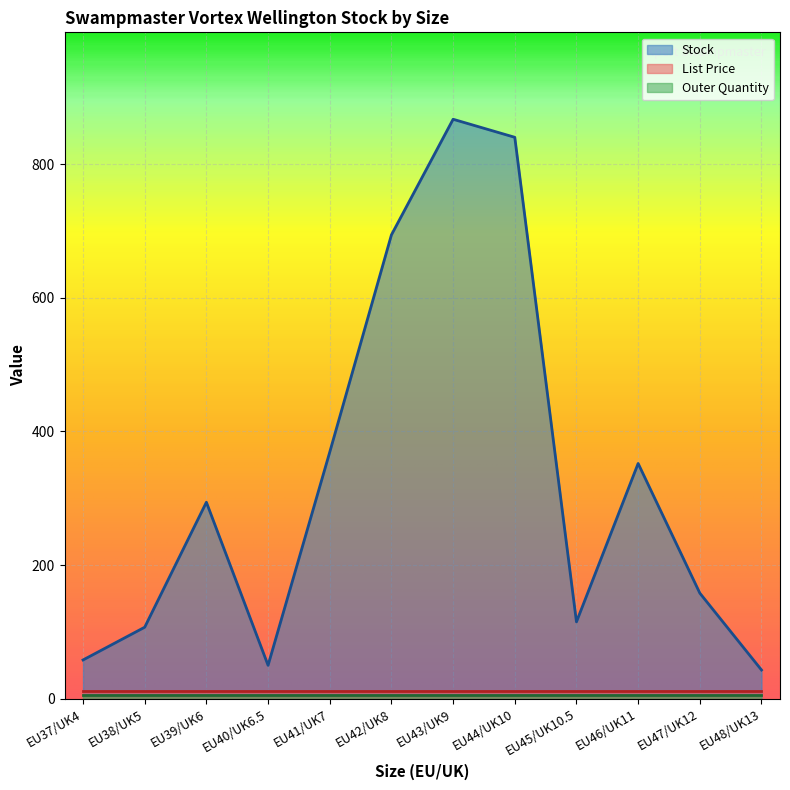

What is the label of the 9th point from the right?

EU40/UK6.5